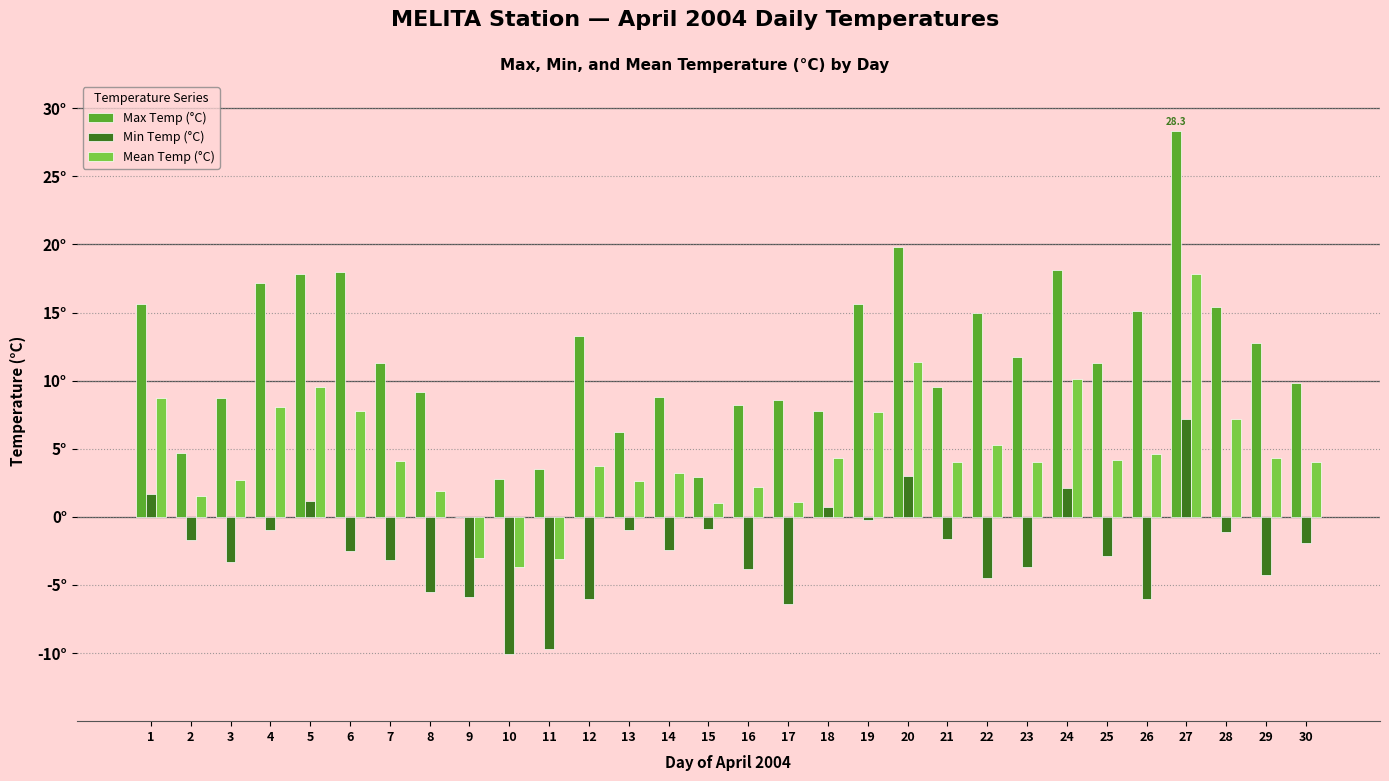

At which category is the sum across all series the highest?

27